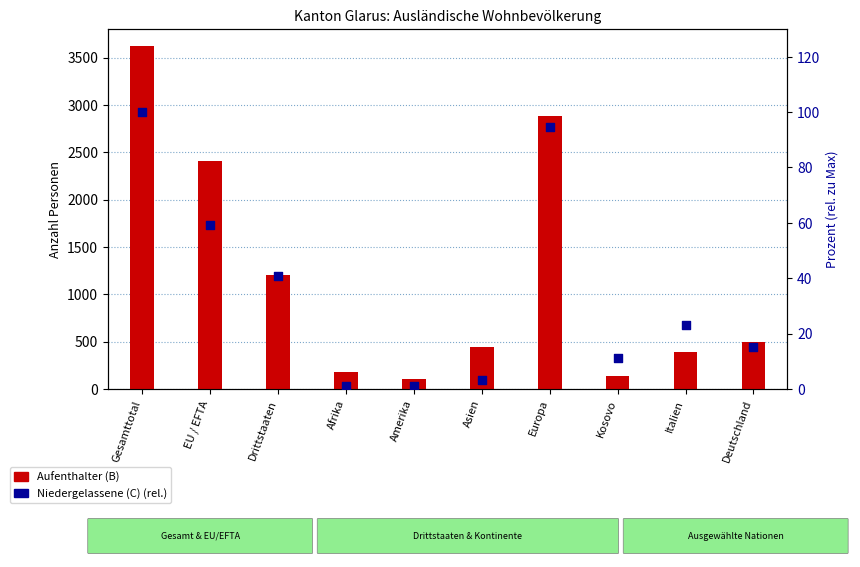

Which series has the largest total across all categories?

Aufenthalter (B)